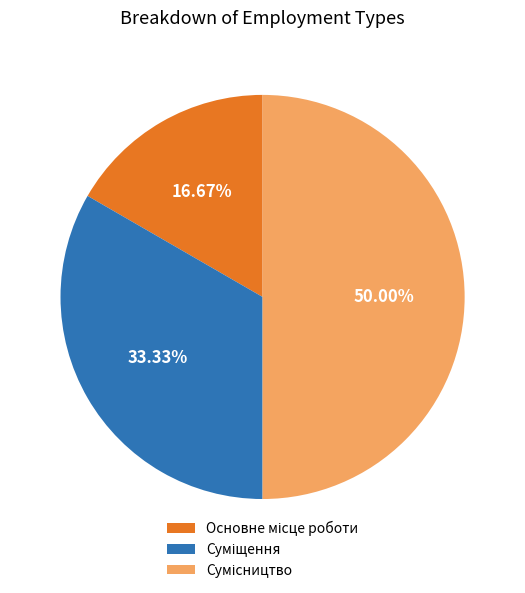

How many segments does this pie chart have?

3